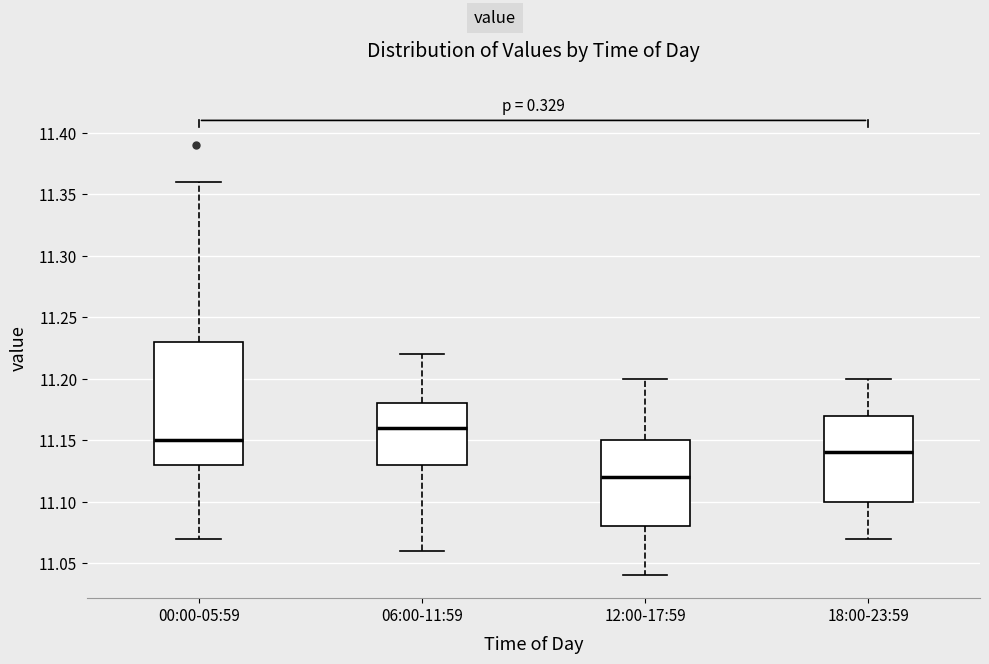

Reading left to right, read every box against the y-axis: the position of its median line, the range the box covers, and the ends of its whiskers. The values are not printed on the chart, so give them approximately, as read against the axis.

00:00-05:59: median 11.15, box 11.13 to 11.23, whiskers 11.07 to 11.36
06:00-11:59: median 11.16, box 11.13 to 11.18, whiskers 11.06 to 11.22
12:00-17:59: median 11.12, box 11.08 to 11.15, whiskers 11.04 to 11.20
18:00-23:59: median 11.14, box 11.10 to 11.17, whiskers 11.07 to 11.20